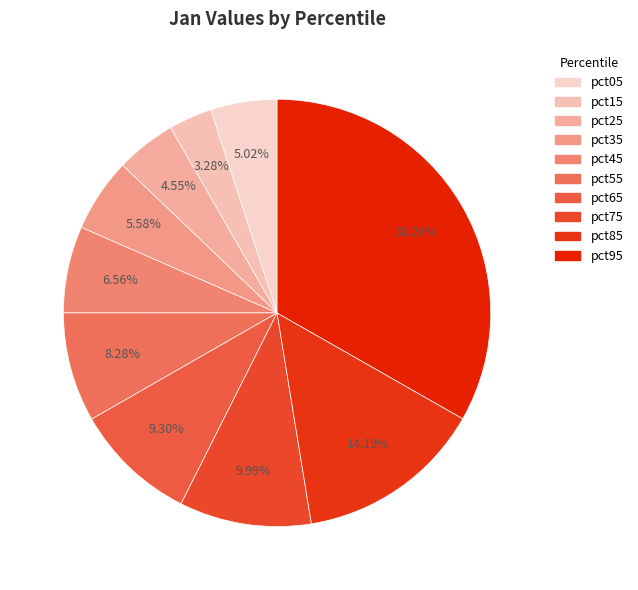

The pct95 slice represents 33% of the pie. True or false?

True